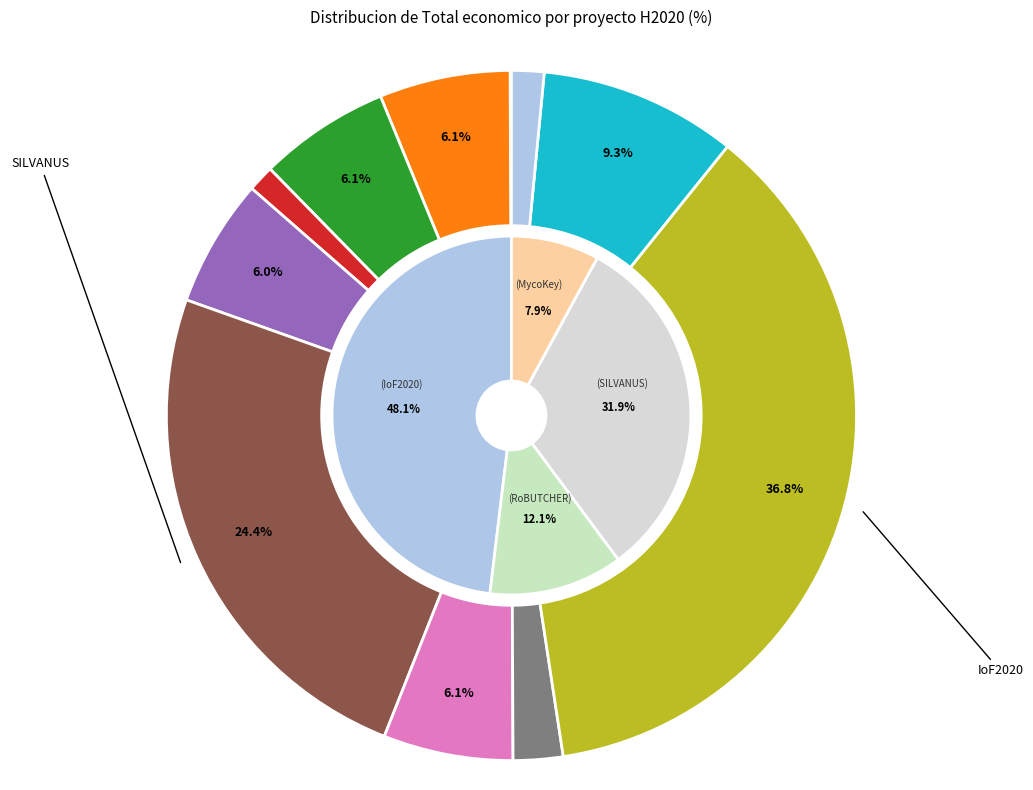

To the nearest percent, what is the difference between the largest and smallest slice percentages?

37%